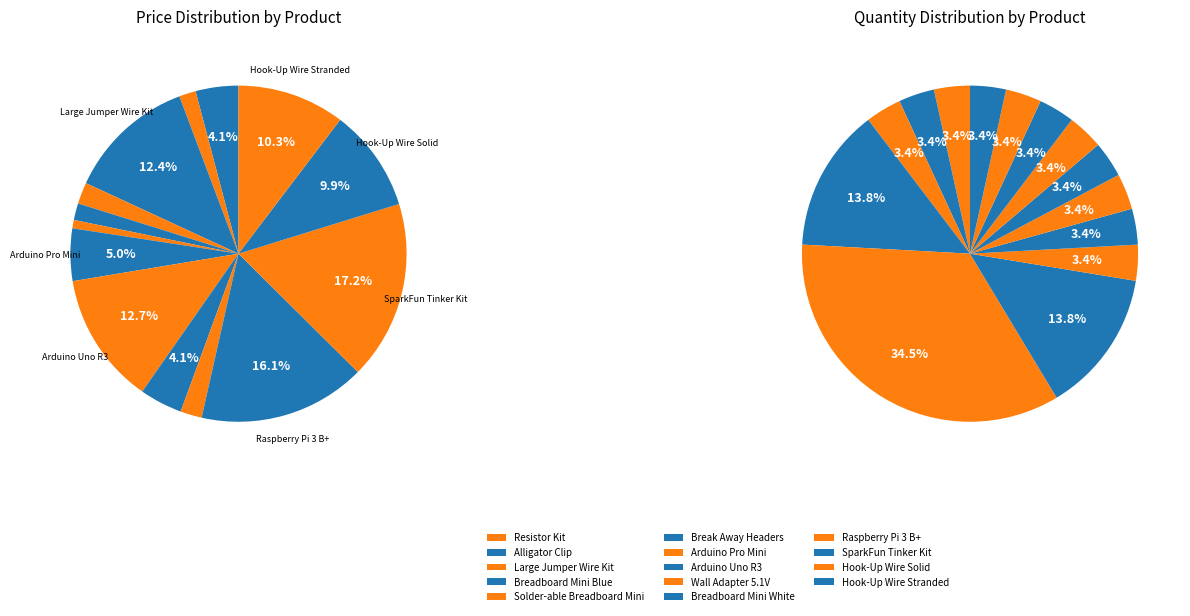

Rank the categories by value from lowest to highest.

Break Away Headers, Alligator Clip, Solder-able Breadboard Mini, Breadboard Mini Blue, Breadboard Mini White, Resistor Kit, Wall Adapter 5.1V, Arduino Pro Mini, Hook-Up Wire Solid, Hook-Up Wire Stranded, Large Jumper Wire Kit, Arduino Uno R3, Raspberry Pi 3 B+, SparkFun Tinker Kit